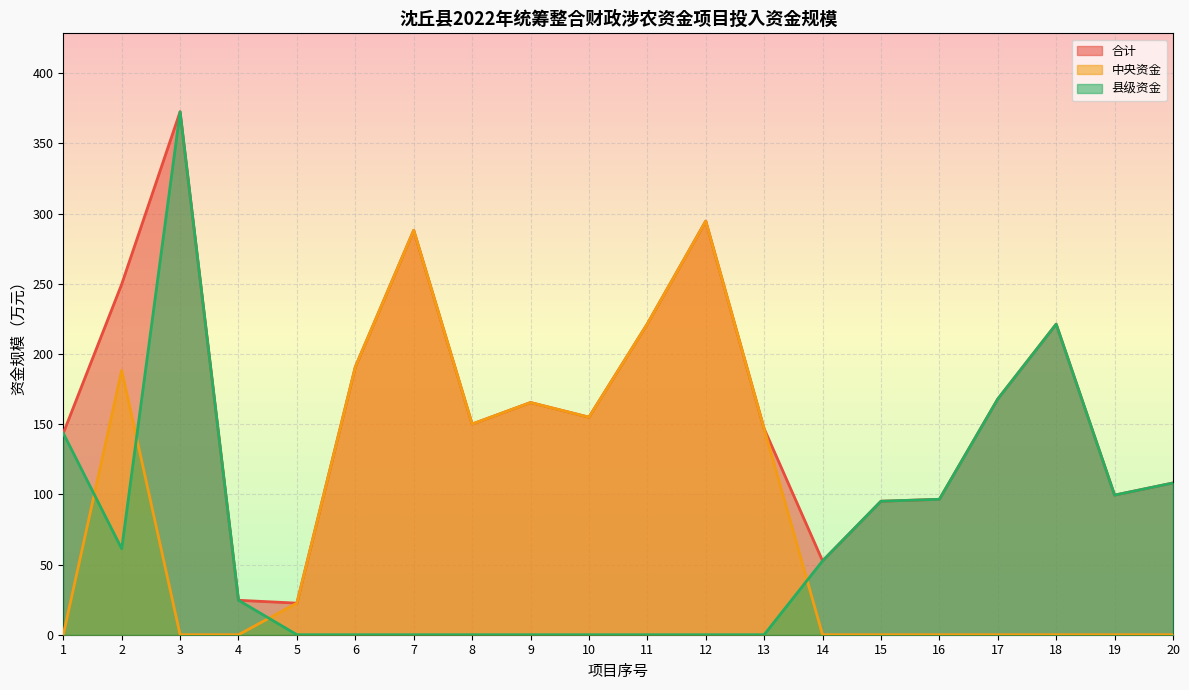

What is the difference between the highest and lowest values at 7?

288.2